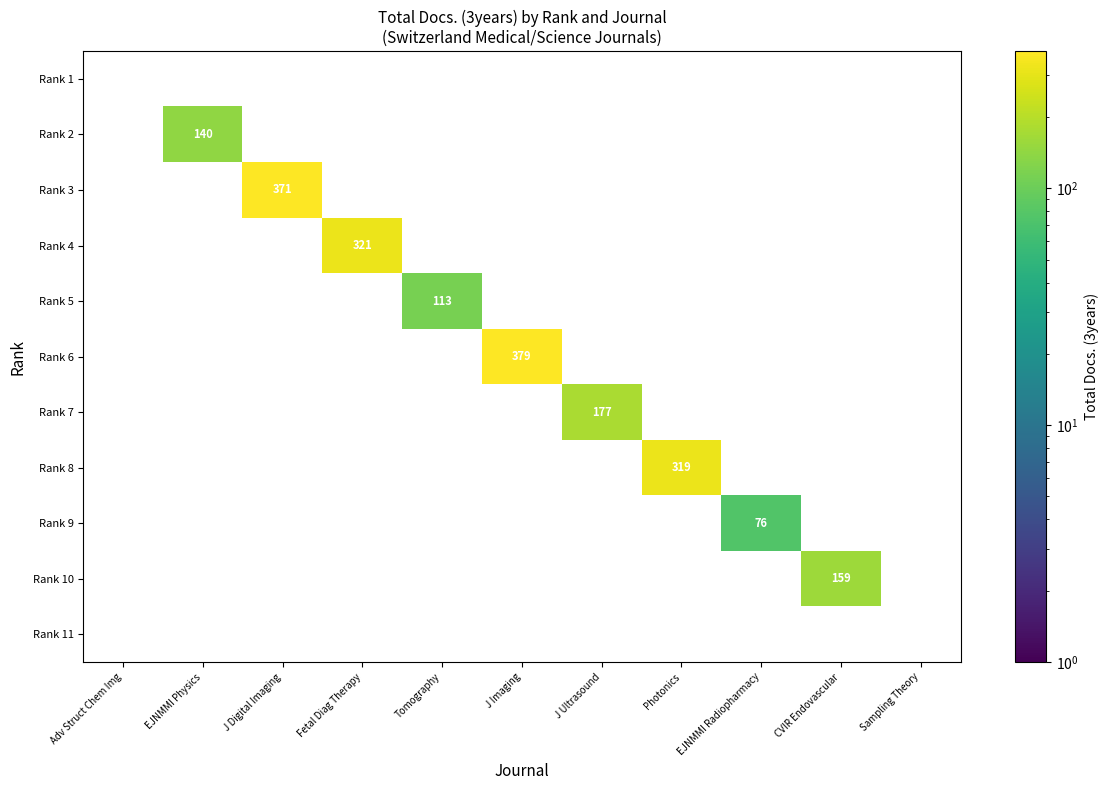

The Rank 4 series shows 574 at Fetal Diag Therapy. True or false?

False